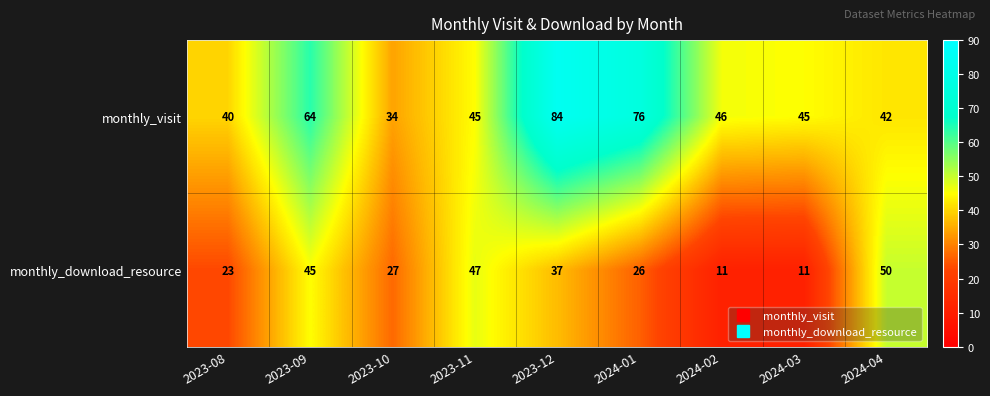

What is the difference between the monthly_visit values at 2024-03 and 2023-09?

19